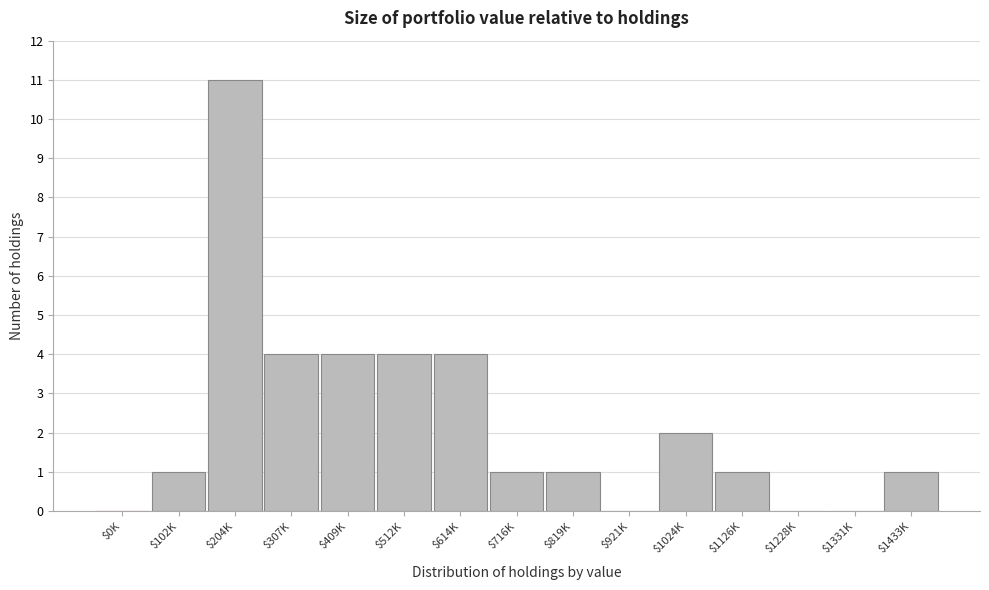

Is it true that the value at $716K is 0?

False